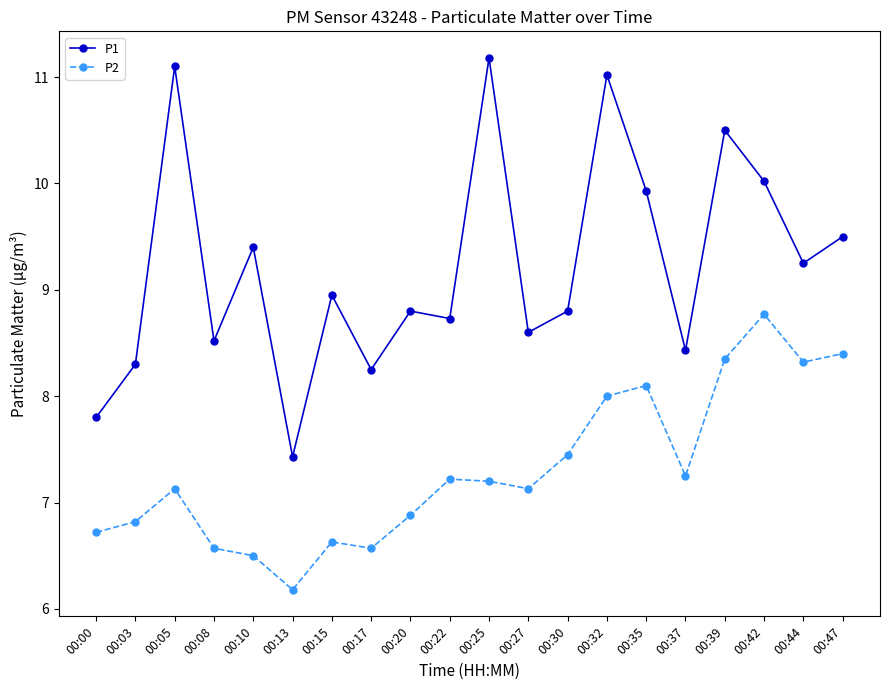

What are all the series names shown in the legend?

P1, P2